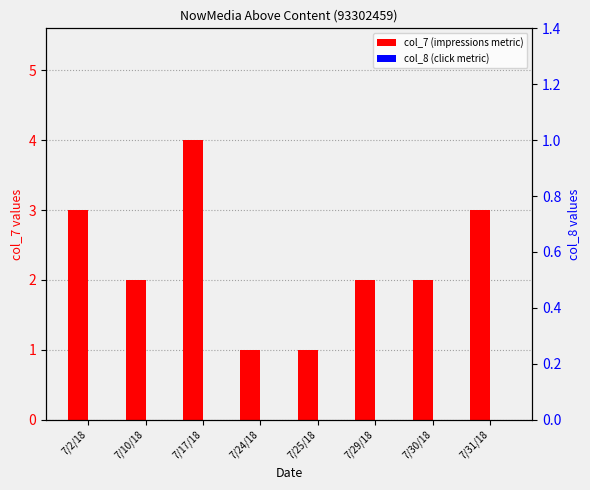

Which series changed the most between 7/2/18 and 7/29/18?

col_7 (impressions metric)